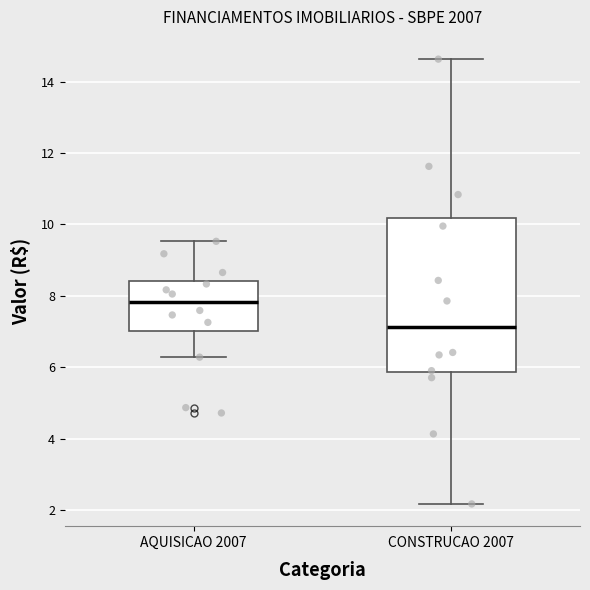

Reading left to right, transcribe this box plot: for each box, give where its median line is, the range the box spans, and where its two whiskers end, as read against the y-axis. The values are not printed on the chart, so give them approximately, as read against the axis.

AQUISICAO 2007: median 7.8, box 7.0 to 8.4, whiskers 6.2 to 9.6
CONSTRUCAO 2007: median 7.2, box 5.8 to 10.2, whiskers 2.2 to 14.6